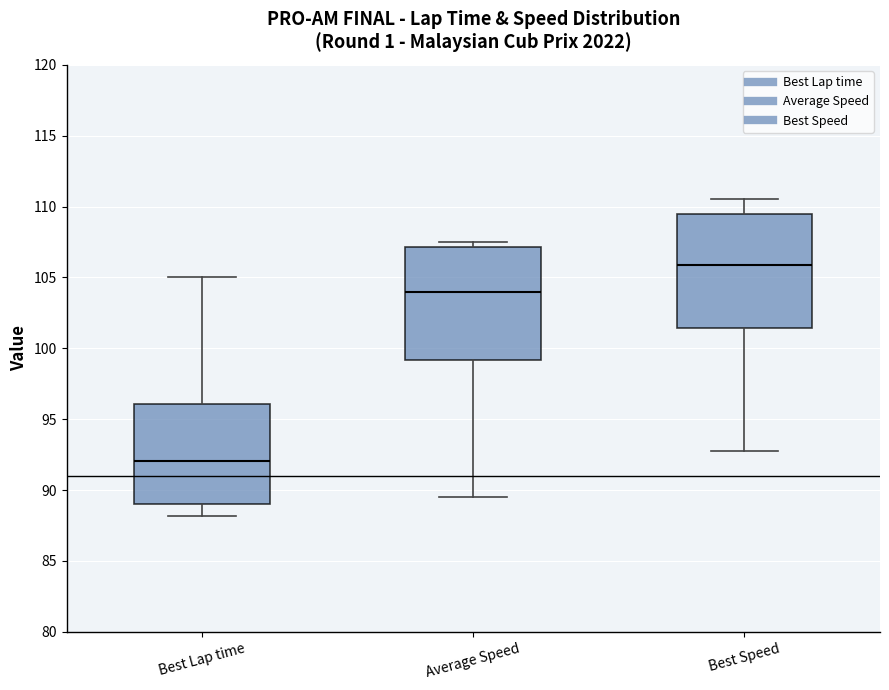

Where does the median line of the box for Best Speed sit on the y-axis? The values are not printed on the chart, so give them approximately, as read against the axis.

106.0